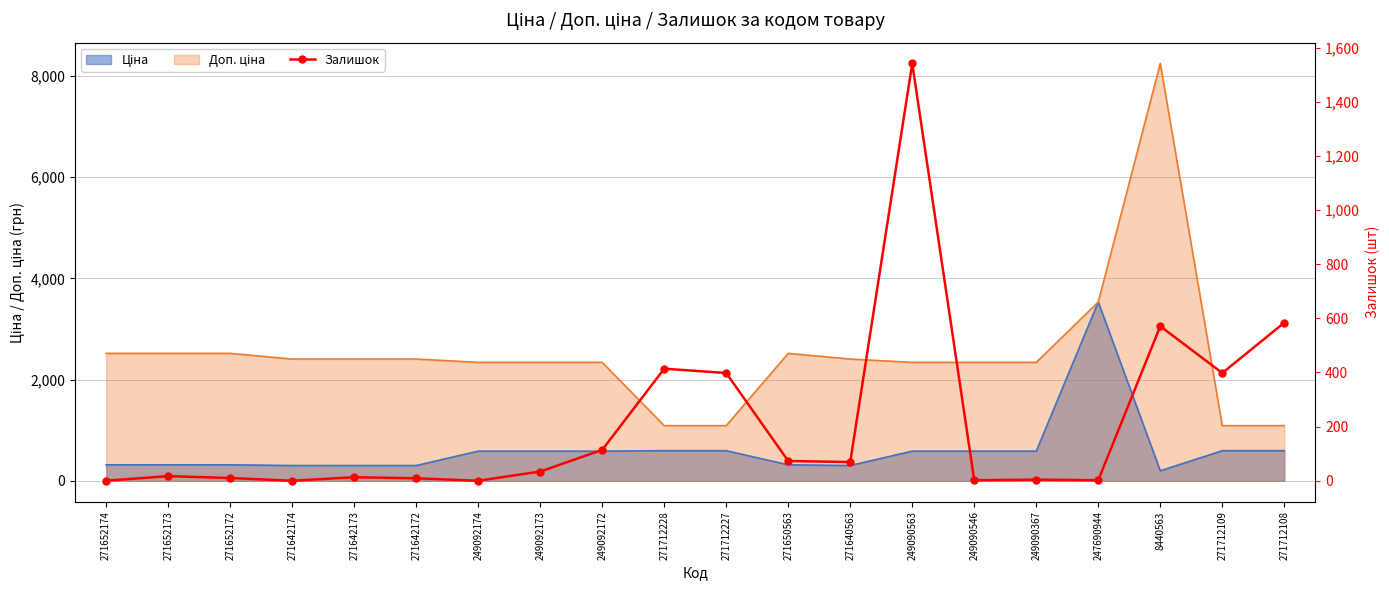

Reading left to right, extract all data points from this chart.

0	17	10	0	13	9	0	34	114	414	398	73	69	1542	2	4	2	571	398	584